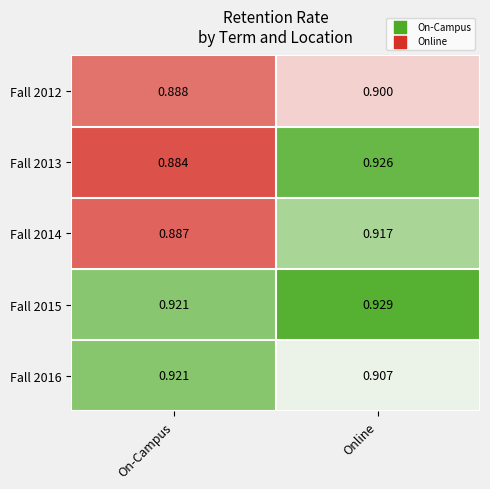

Which category has the highest value in the Fall 2016 series?

On-Campus